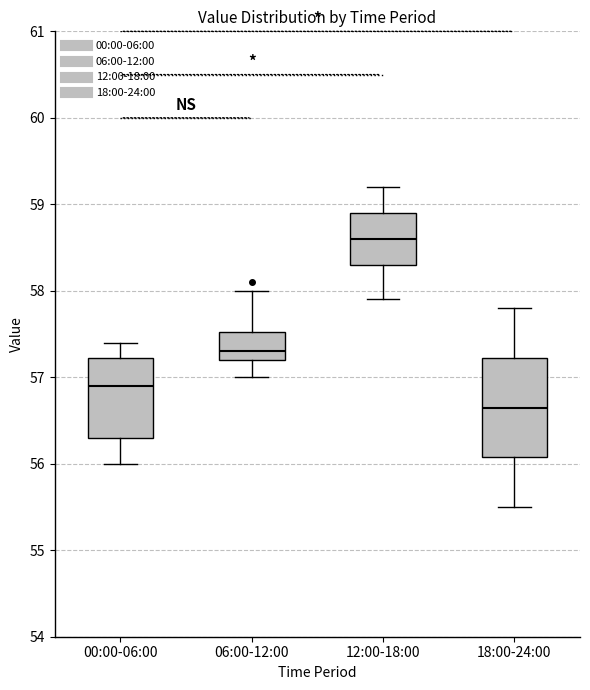

Which box has the lowest median line?

18:00-24:00